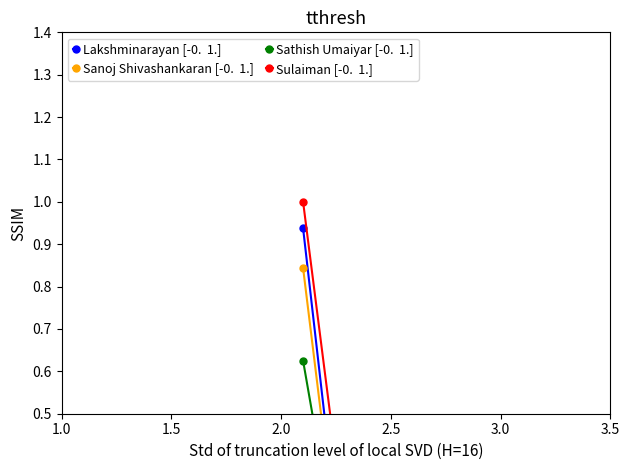

Which series has the largest range (max minus min)?

Sulaiman [-0.  1.]